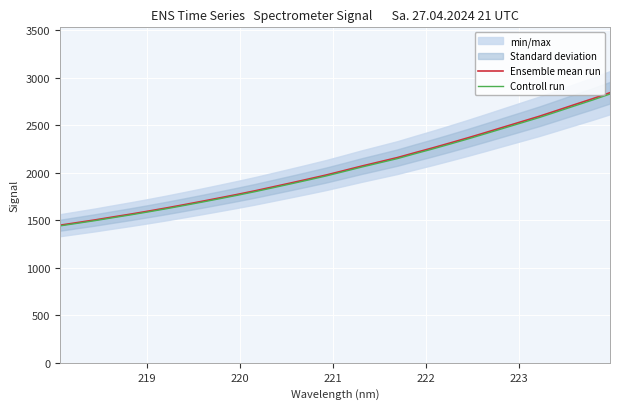

Which series has the largest total across all categories?

Ensemble mean run